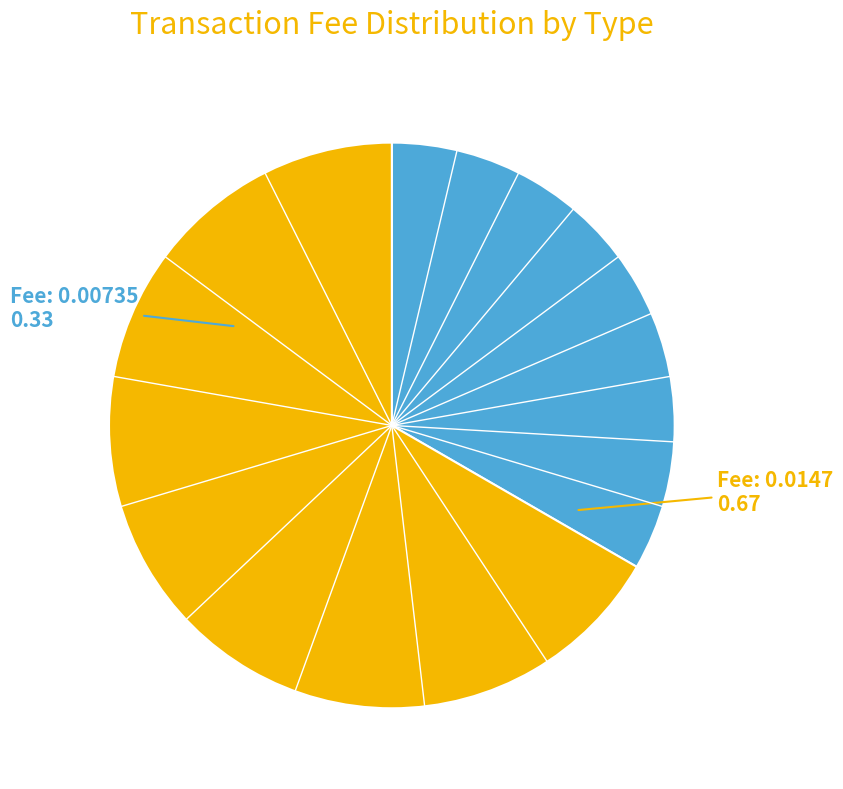

Is there a majority slice in this chart?

Yes